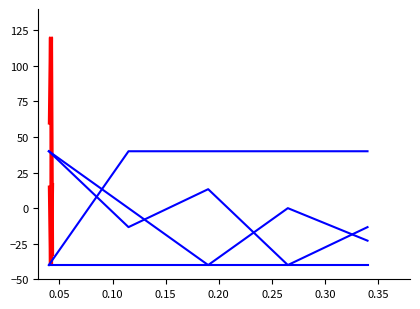

Which series has the largest total across all categories?

ox